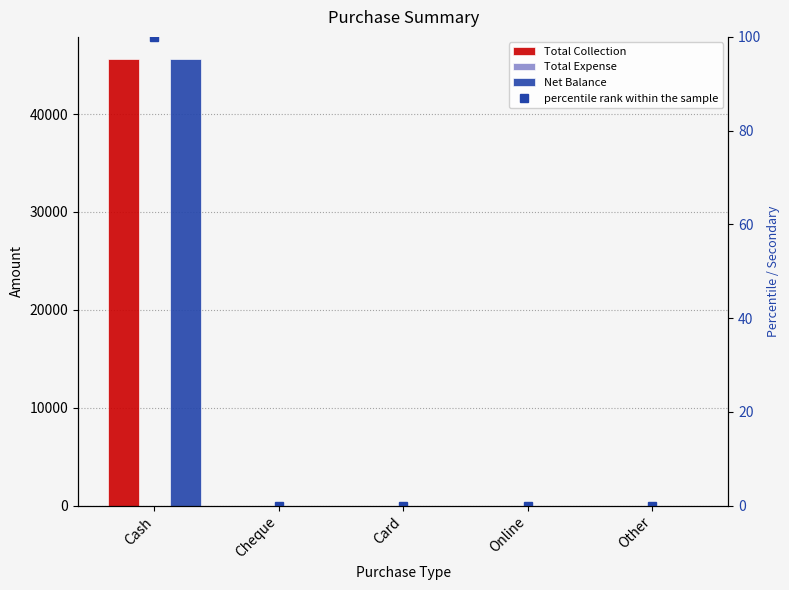

What is the difference between the maximum and minimum values in the Net Balance series?

45598